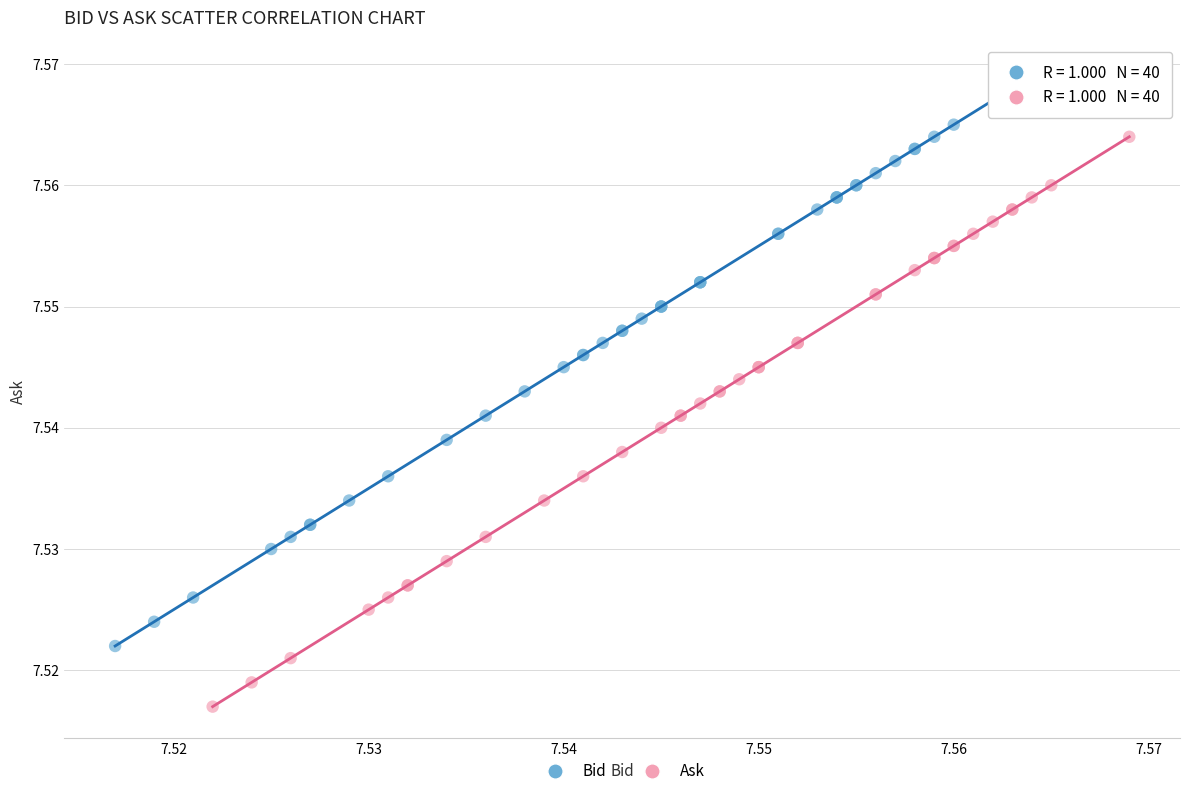

What are all the series names shown in the legend?

Bid, Ask